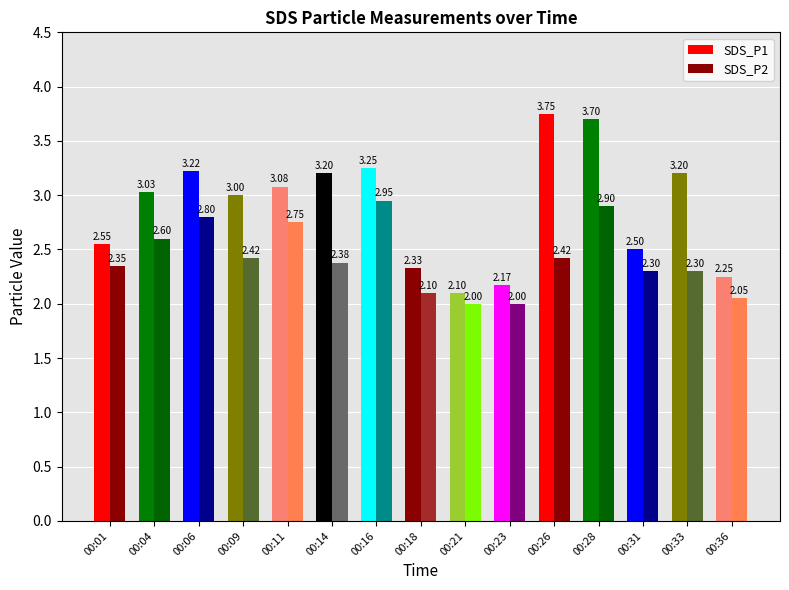

Which category has the highest value in the SDS_P2 series?

00:16